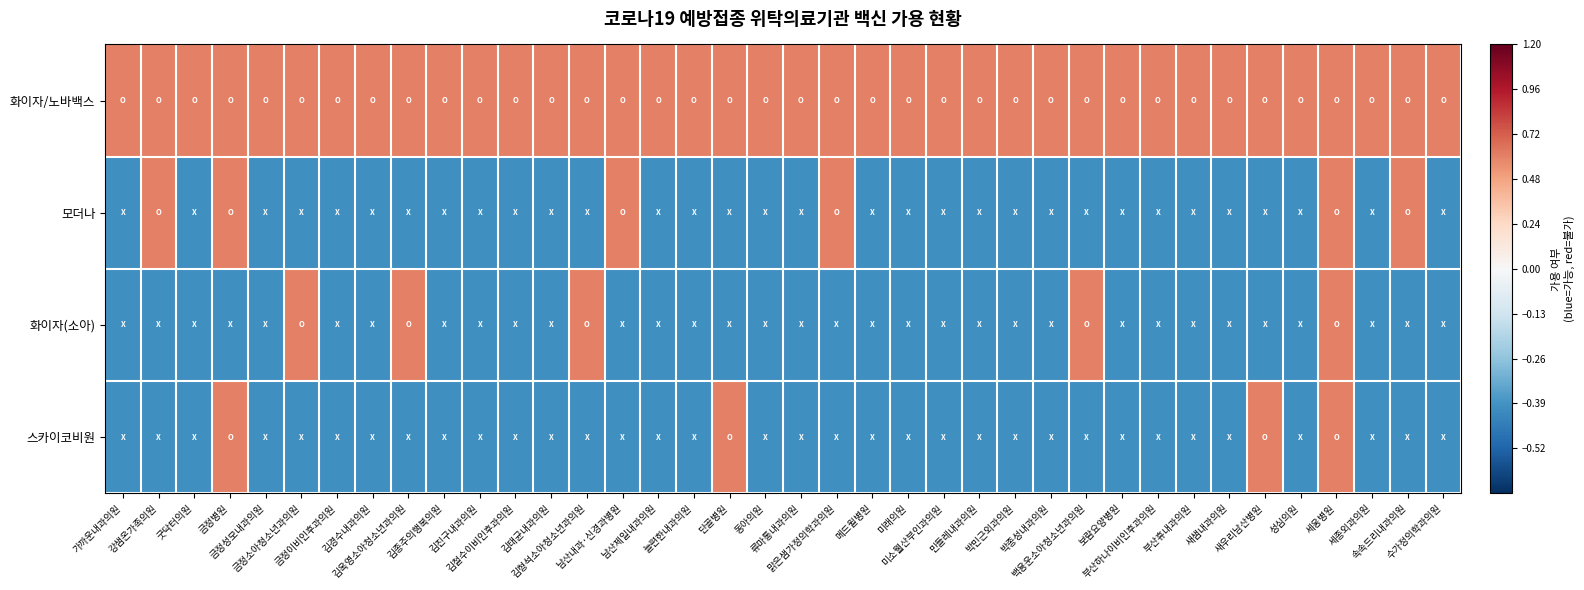

Between 남산내과·신경과병원 and 민들레내과의원, which series saw the biggest shift?

모더나